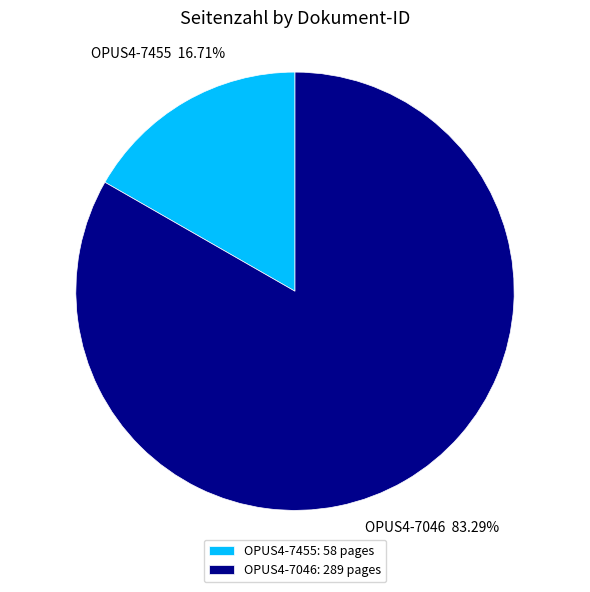

True or false: OPUS4-7455 accounts for 17% of the total.

True